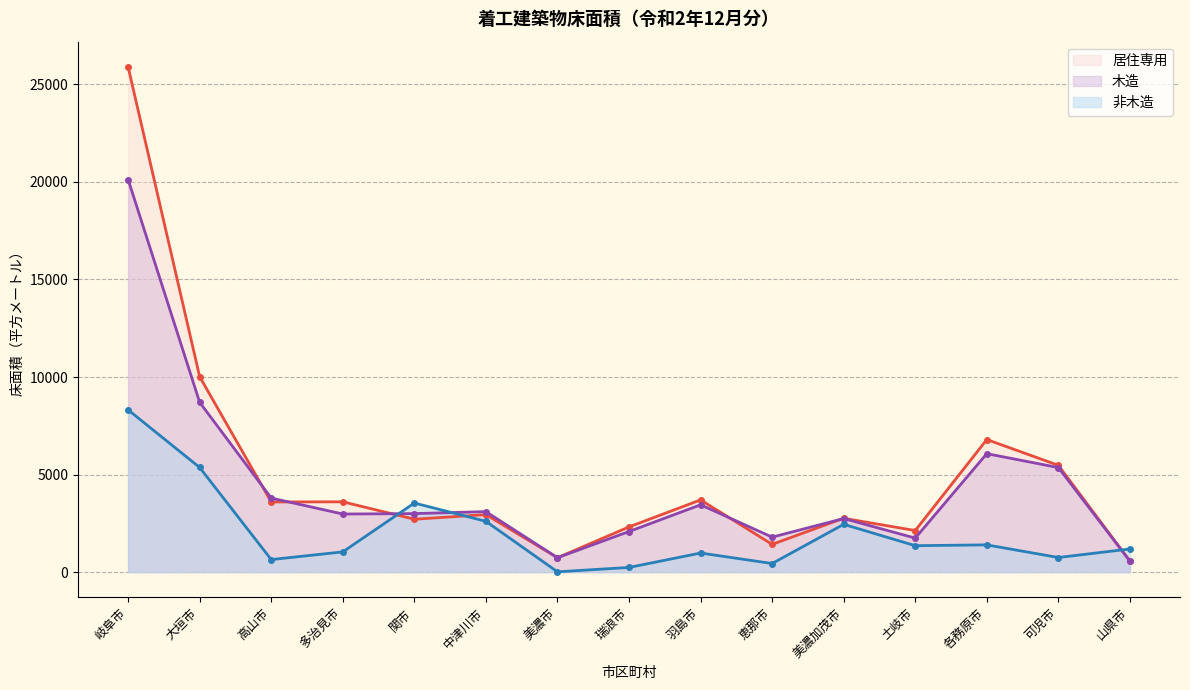

What is the sum of the 木造 values at 美濃加茂市 and 羽島市?

6193